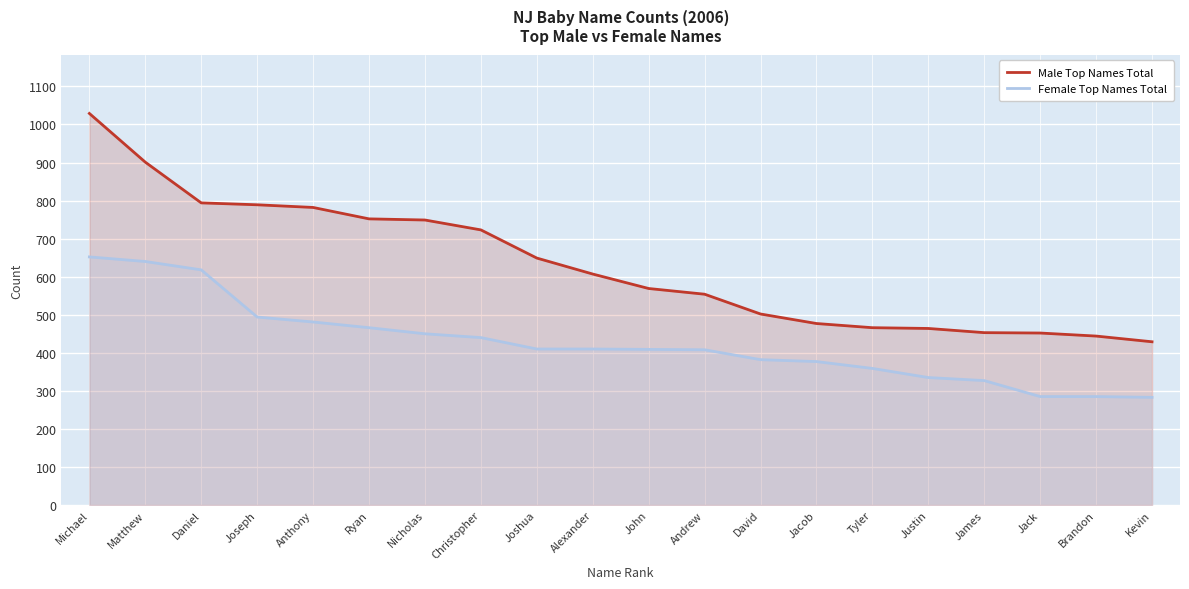

Rank the series by their average value, from lowest to highest.

Female Top Names Total, Male Top Names Total